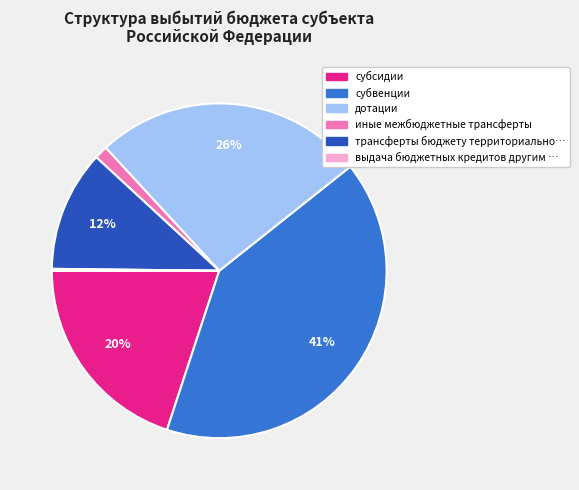

Is there a majority slice in this chart?

No